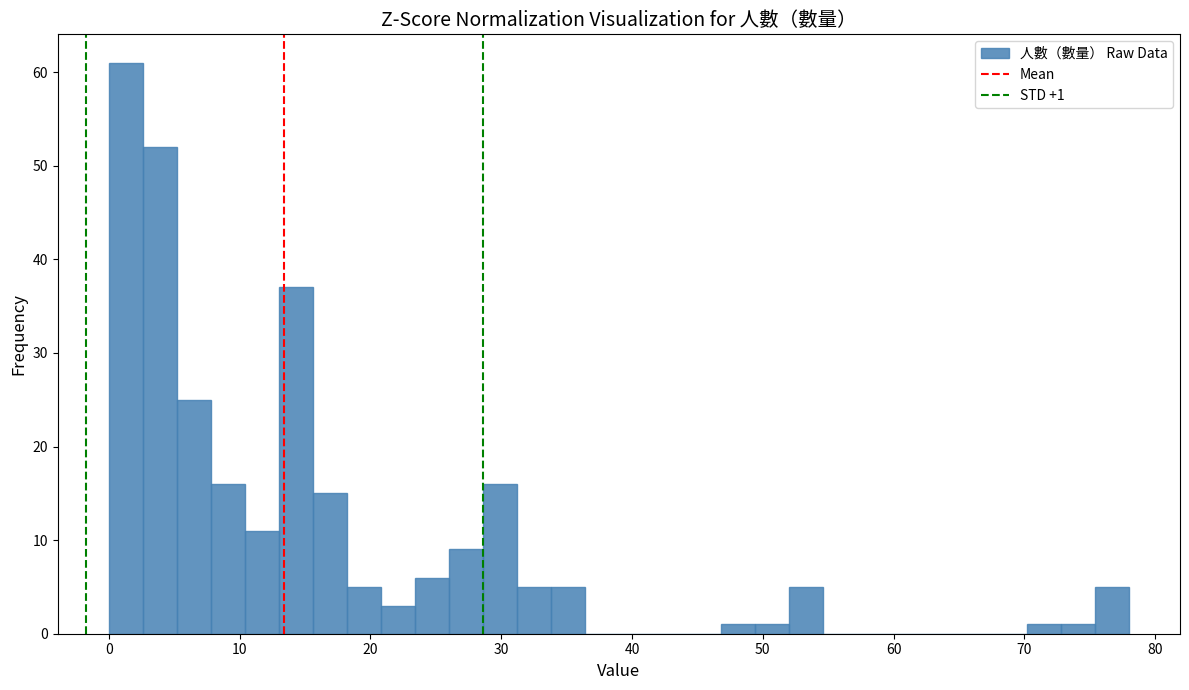

Read against the x-axis, roughly where is the centre of the tallest bar?

1